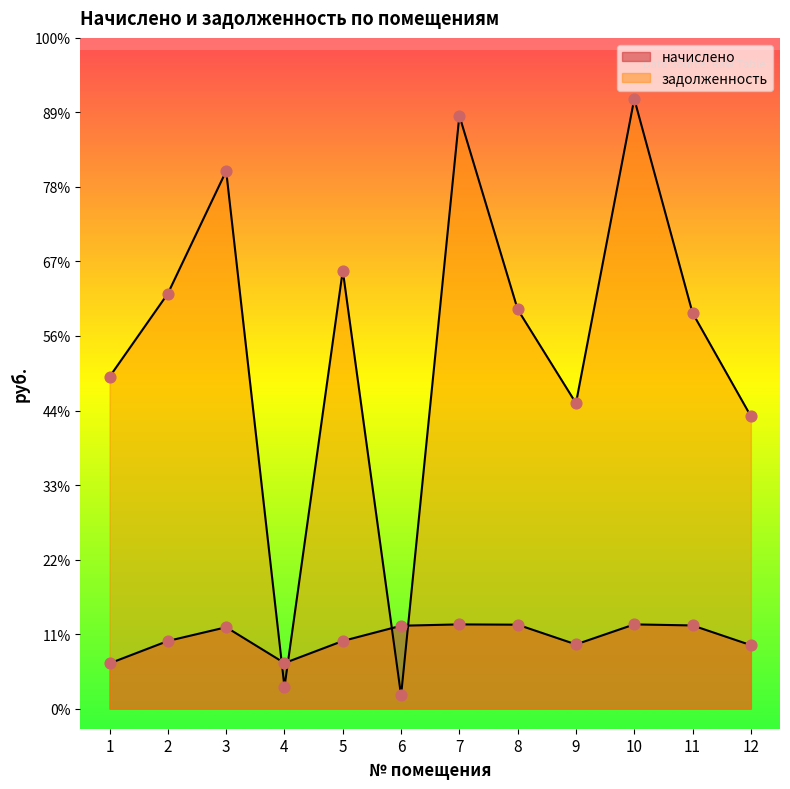

Which series has the widest spread of Y values?

задолженность